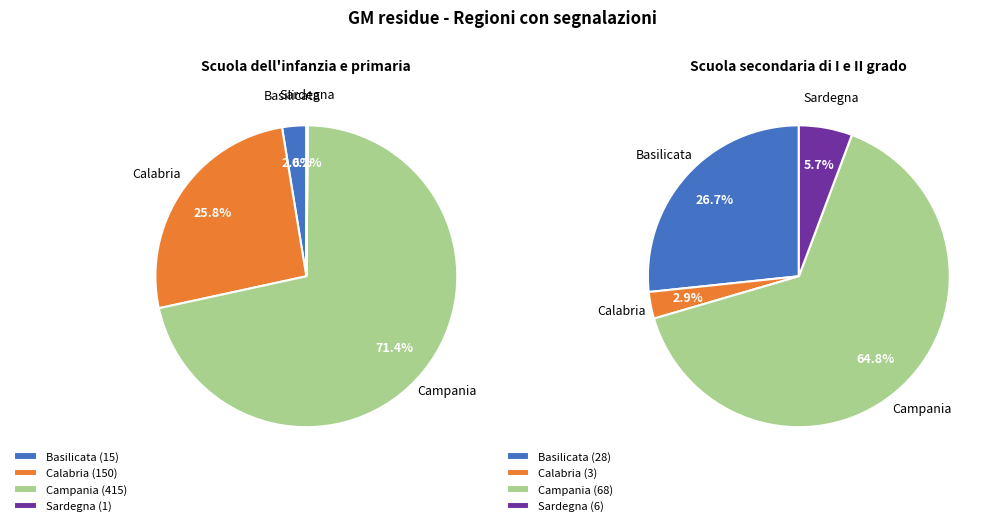

What is the spread (max minus min) of values at 2?

347